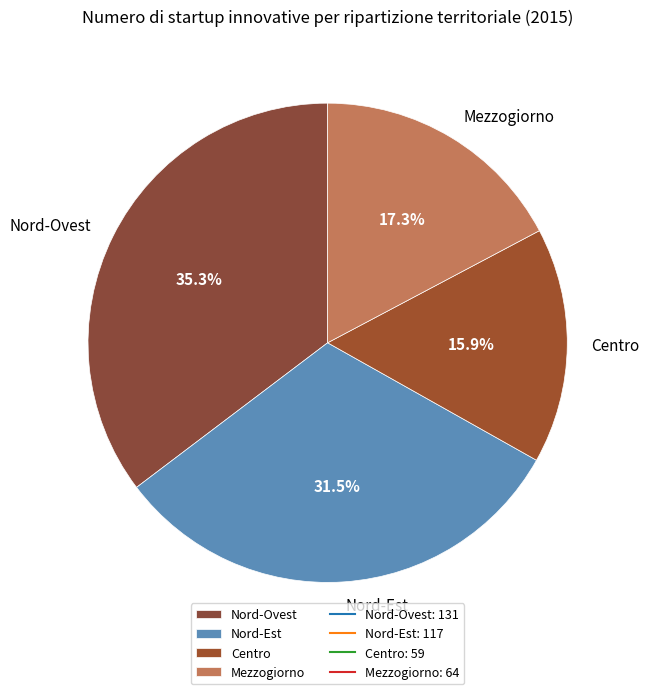

Which category has the smallest portion of the pie?

Centro